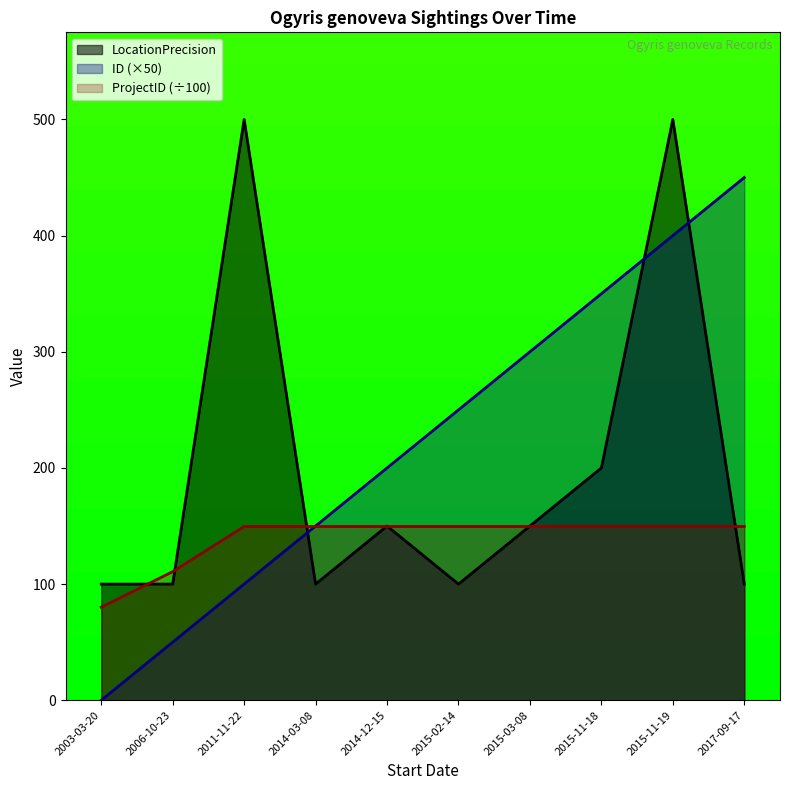

Count the number of categories in the chart.

10